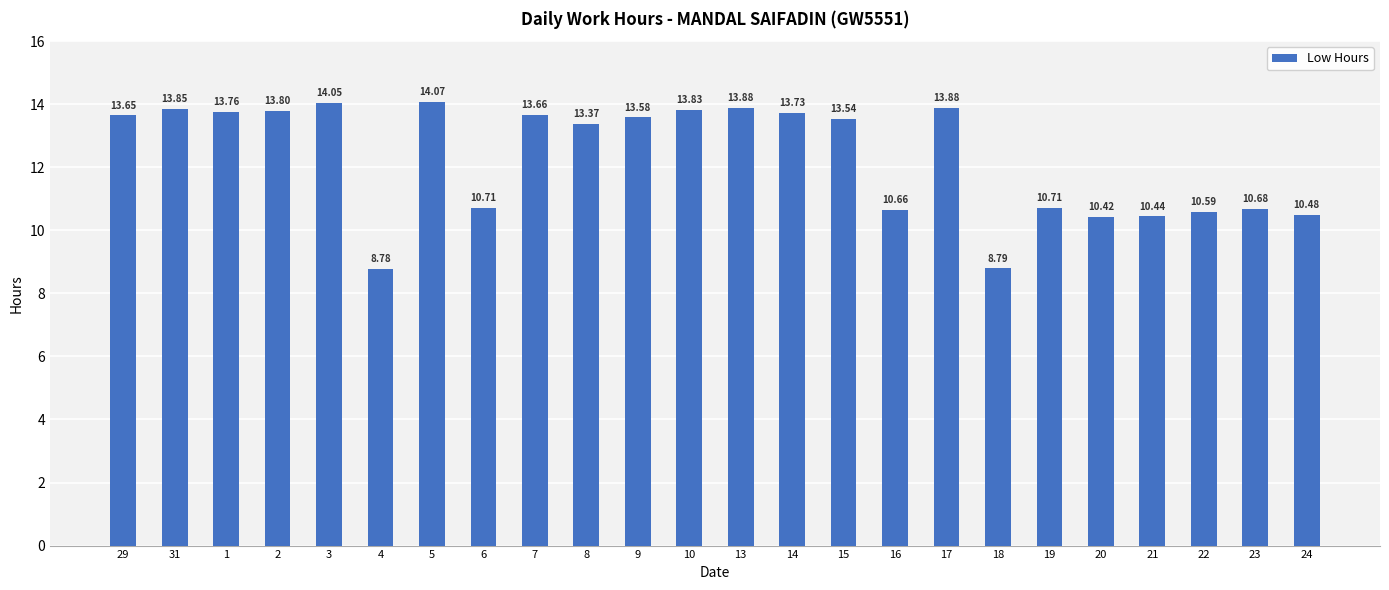

Between 8 and 23, which is larger?

8